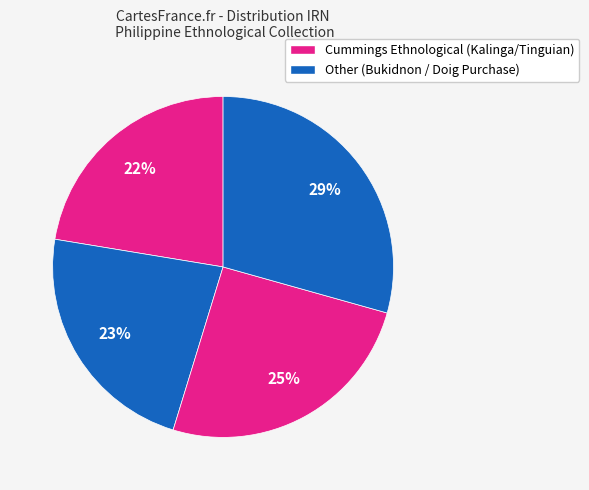

How many segments does this pie chart have?

4